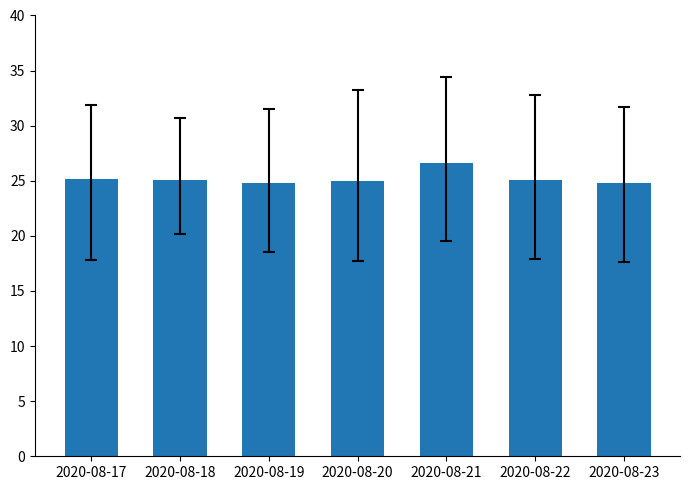

What is the greatest value displayed?

26.6